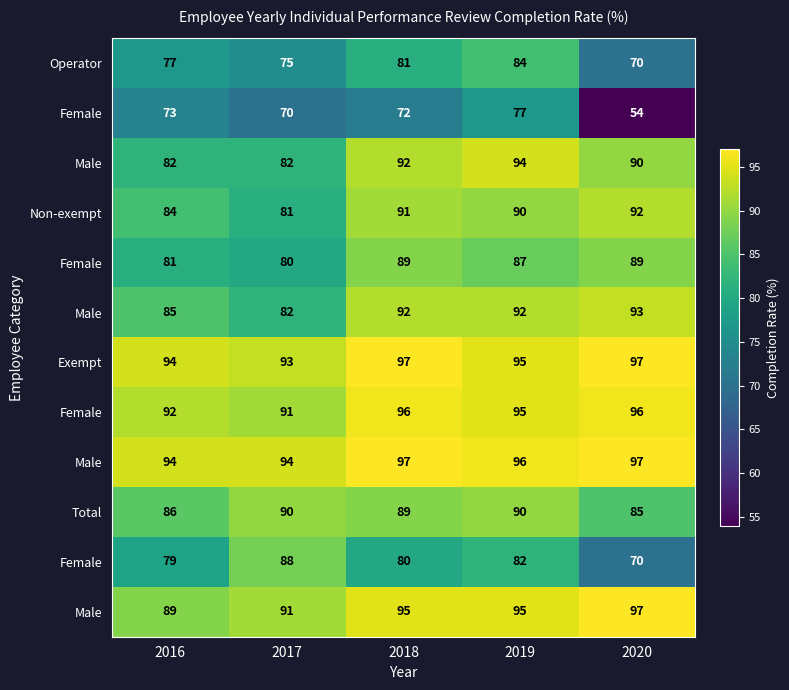

At which category does the chart reach its minimum across all series?

2020